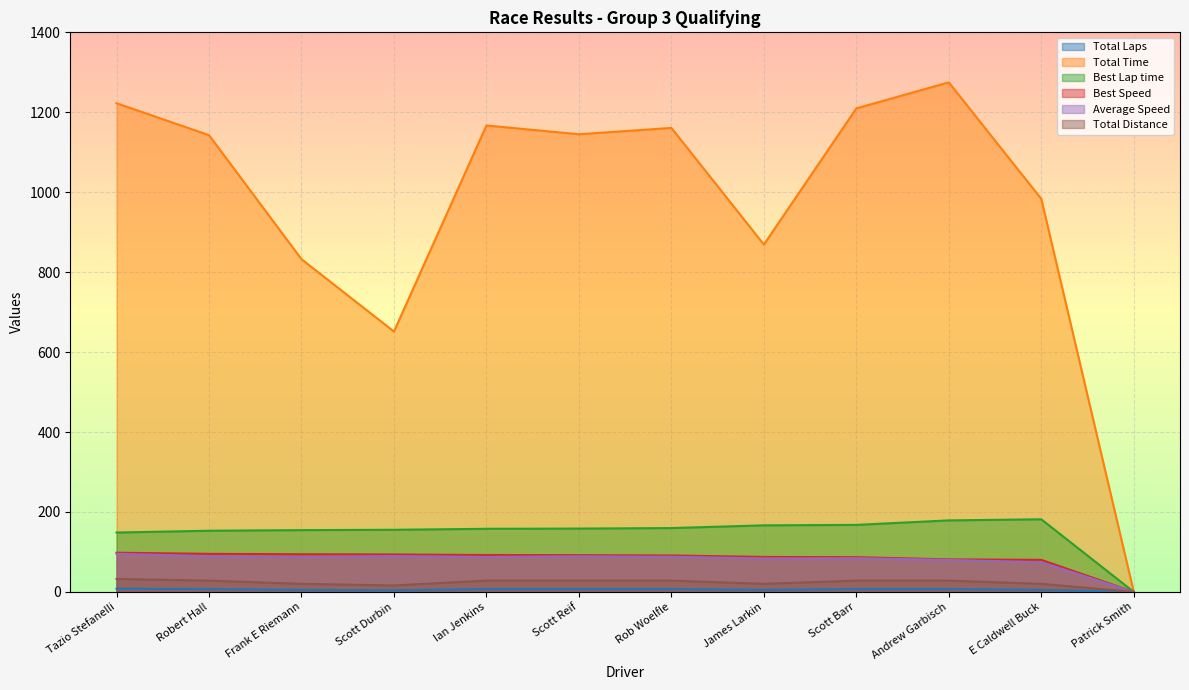

The Total Time series shows 811.4 at Andrew Garbisch. True or false?

False